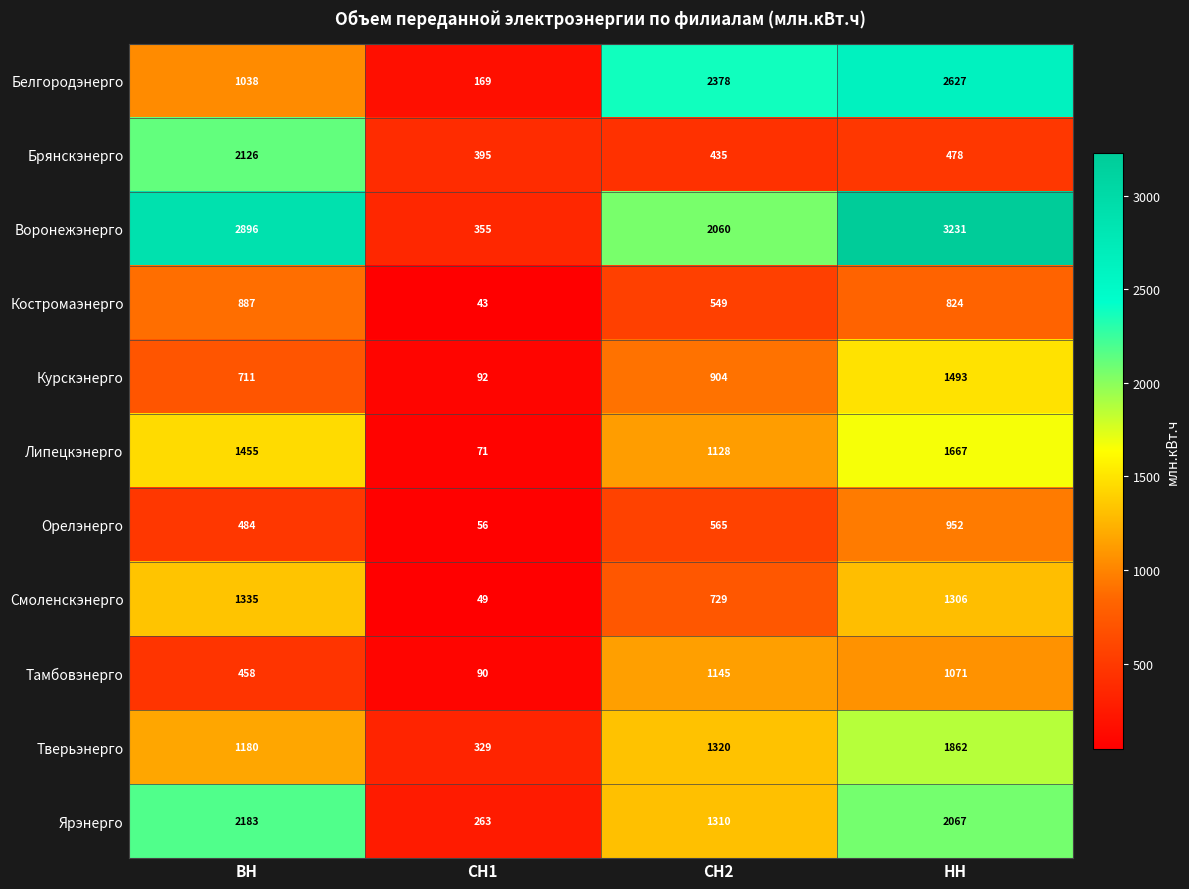

Where is Липецкэнерго nearest to the value 869?

СН2